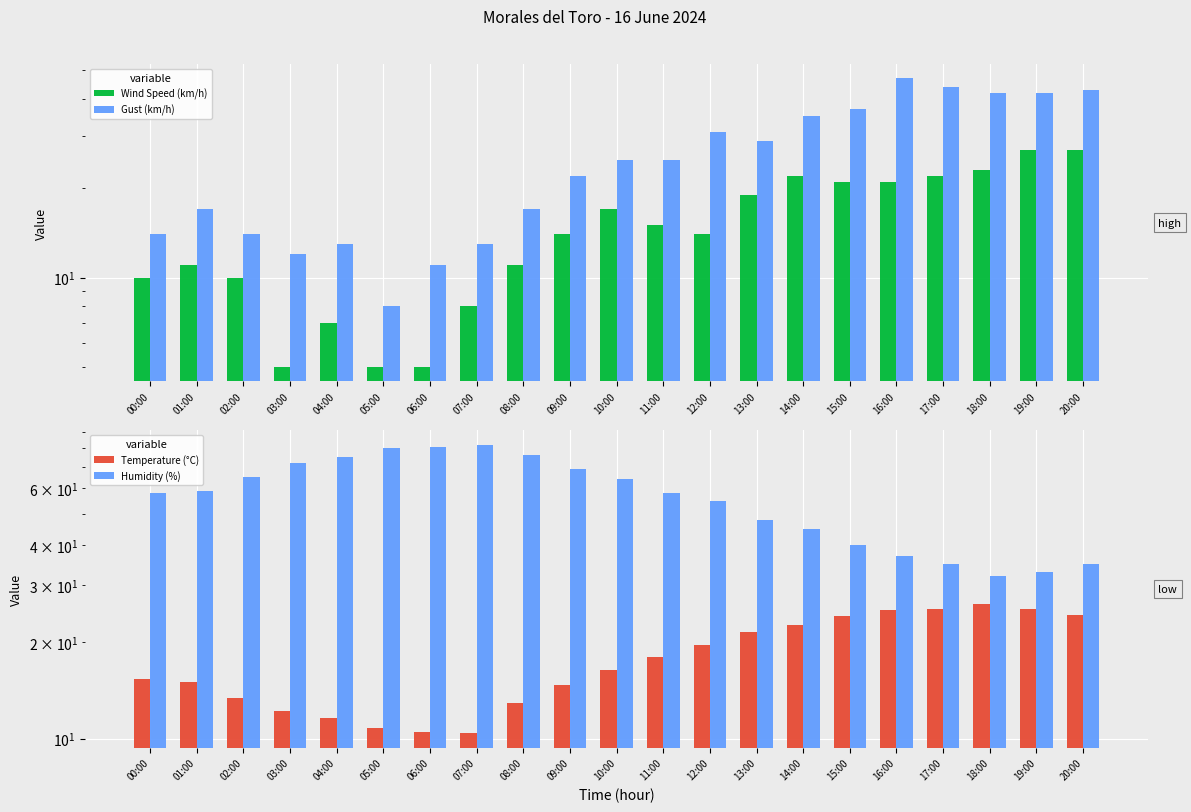

Which series has the largest total across all categories?

Humidity (%)